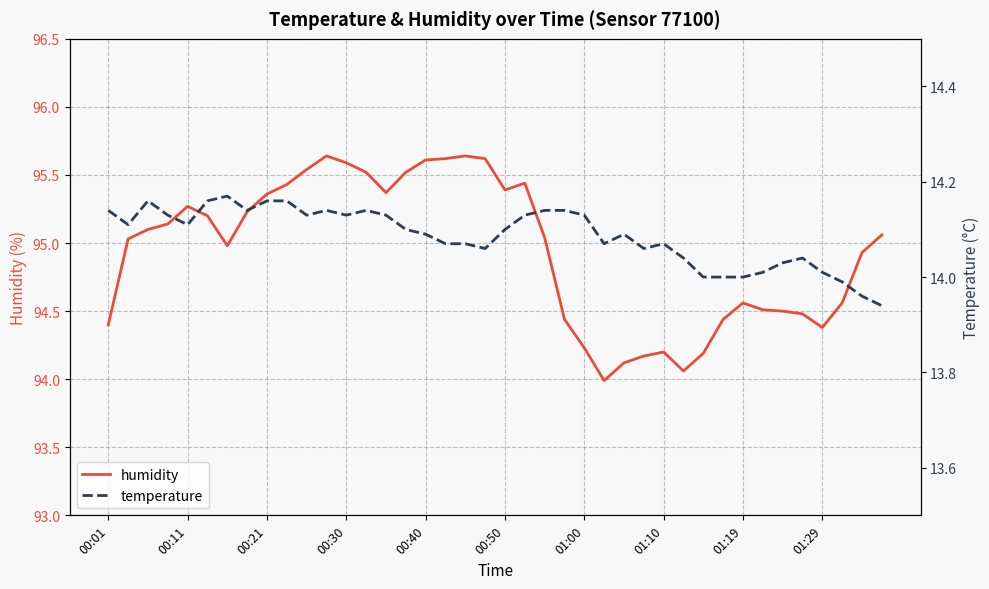

True or false: humidity and temperature intersect in this chart.

False